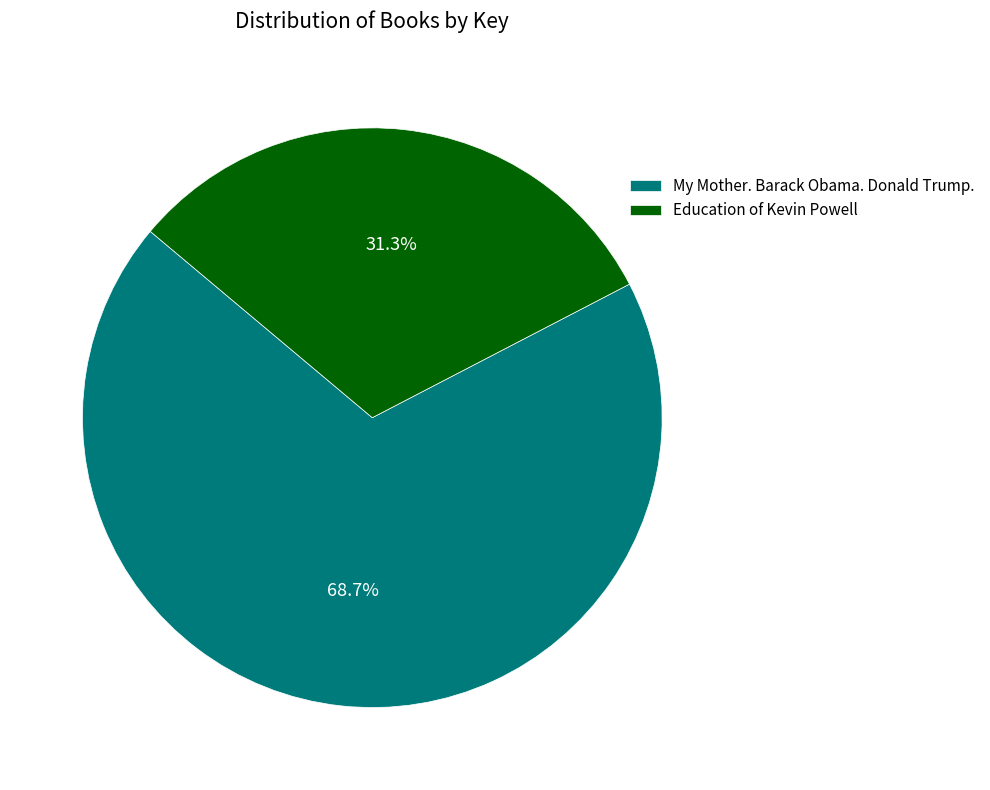

Approximately how many times larger is the value at Education of Kevin Powell compared to My Mother. Barack Obama. Donald Trump.?

0.5